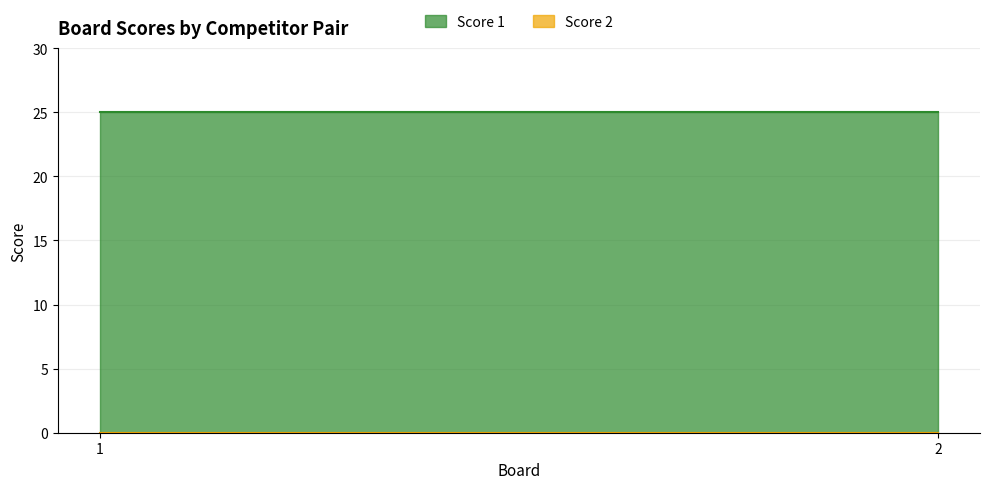

How many lines are shown in the chart?

2